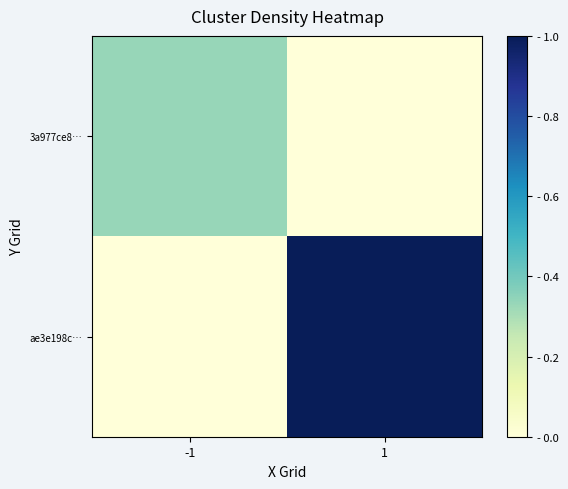

Between -1 and 1, which series saw the biggest shift?

ae3e198c…